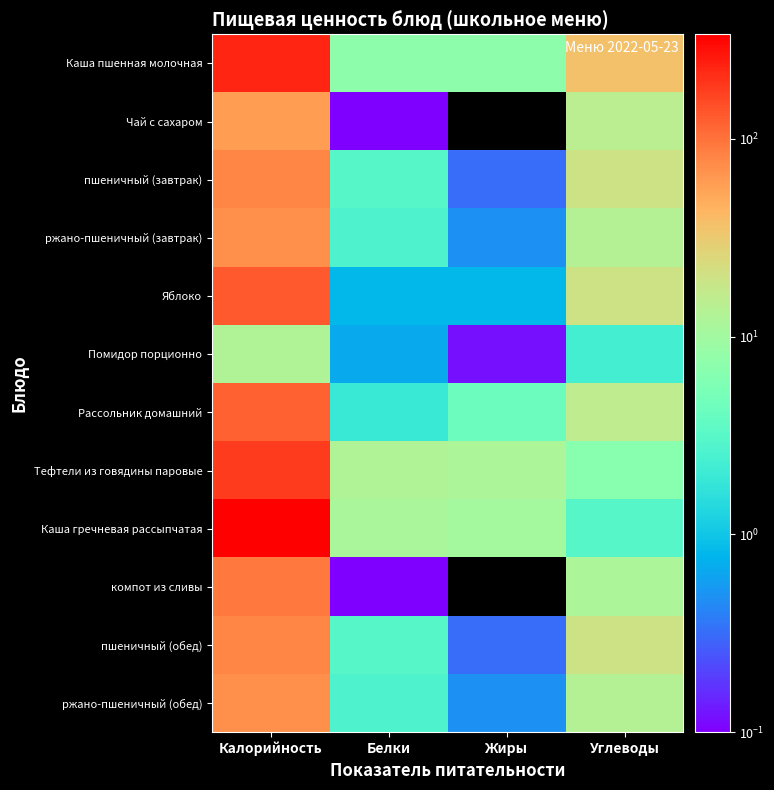

Which series has the largest range (max minus min)?

Каша гречневая рассыпчатая